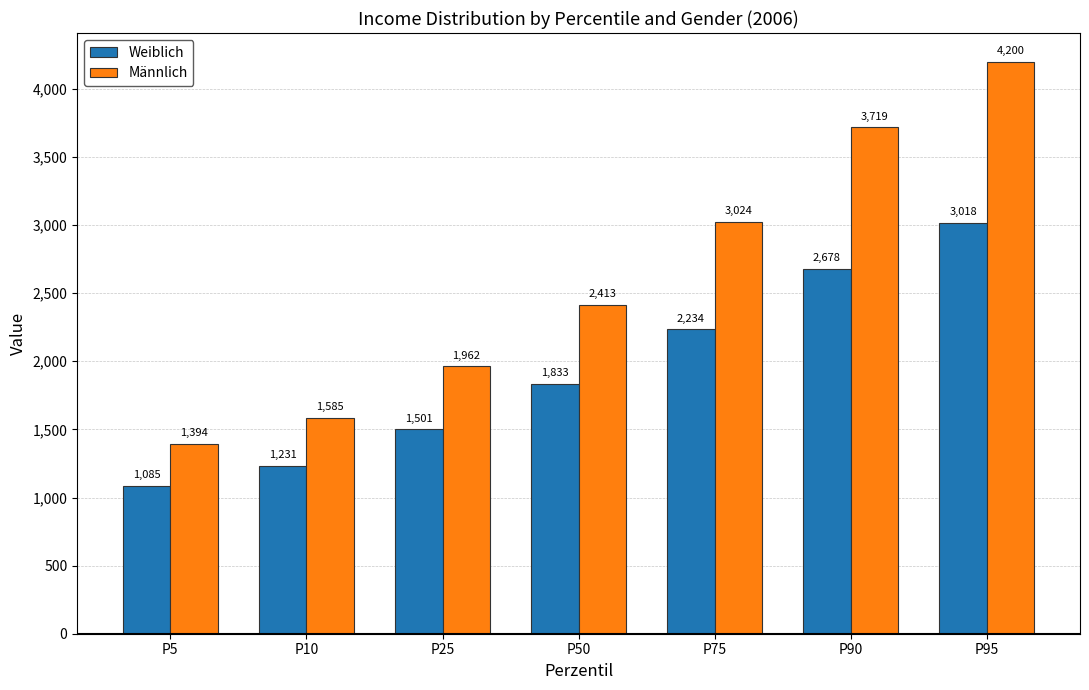

What is the maximum value for Weiblich?

3018